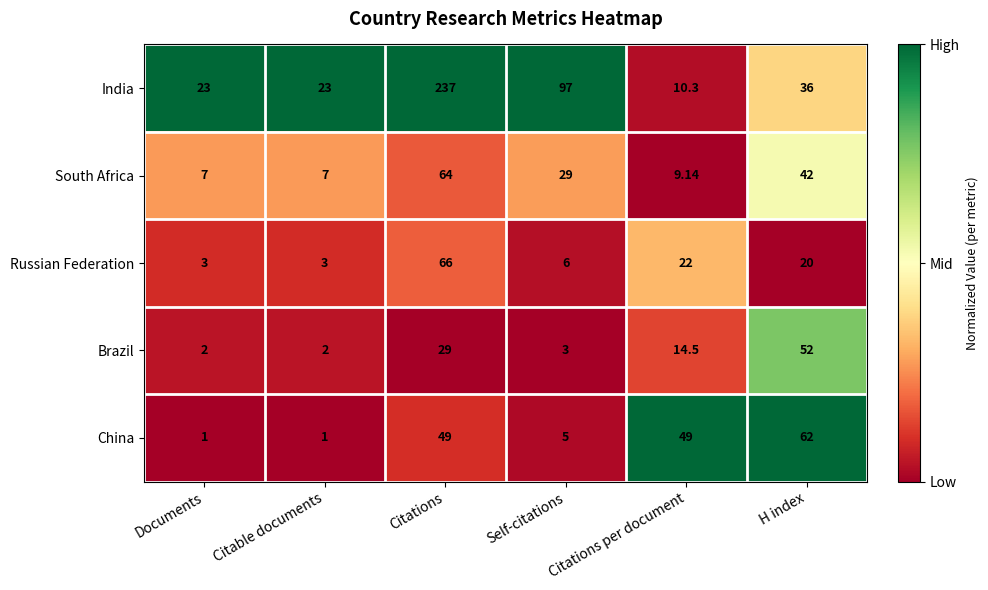

Between Documents and Citations per document, which series saw the biggest shift?

China